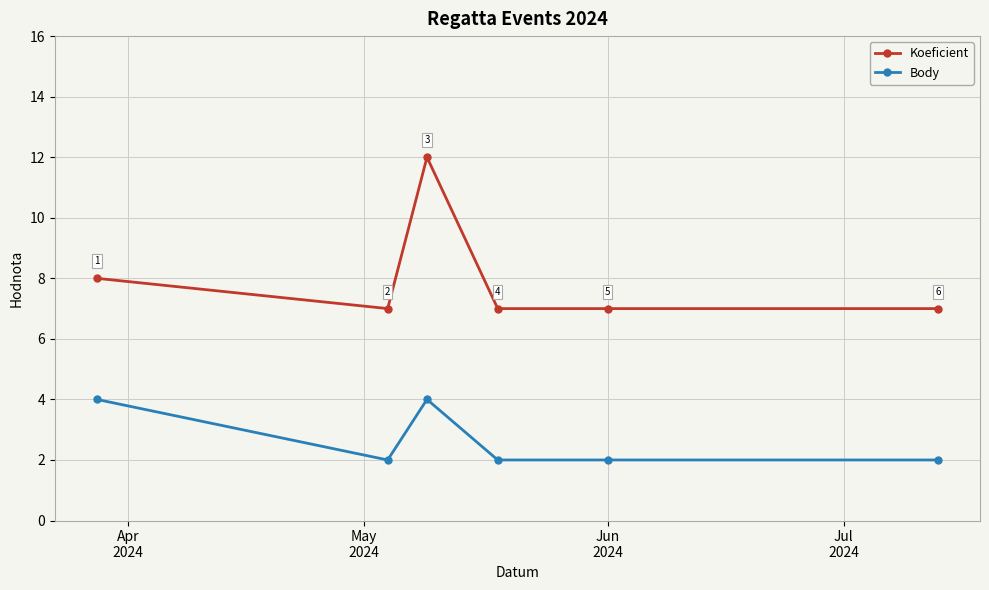

True or false: Koeficient and Body cross at least once.

False